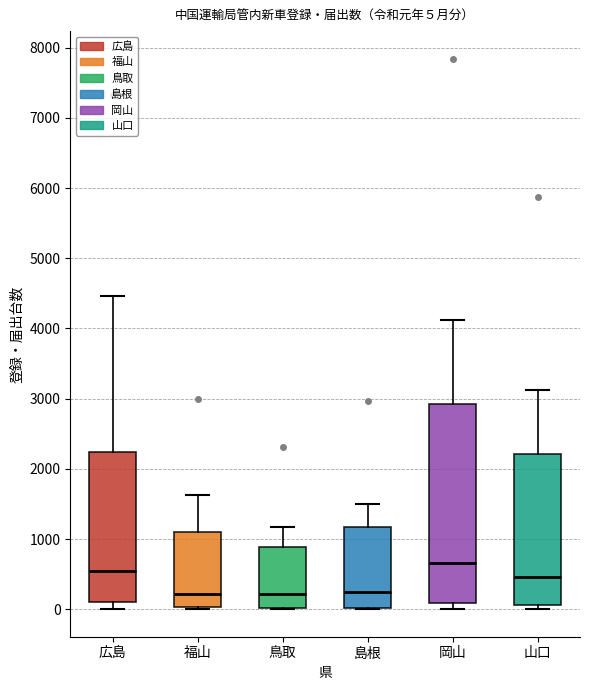

Comparing the boxes themselves (not the whiskers), which one is the tallest?

岡山